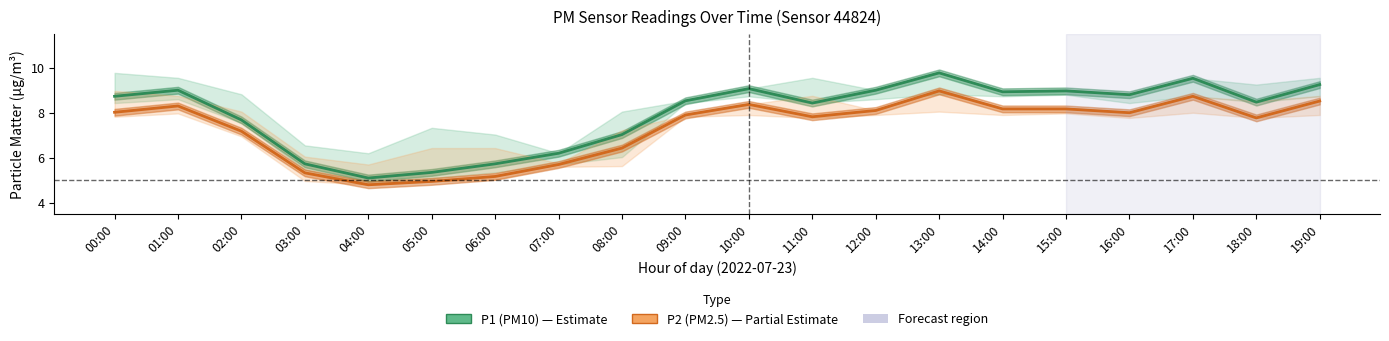

What is the difference between the maximum and second lowest values in the P1 (PM10) series?

4.4